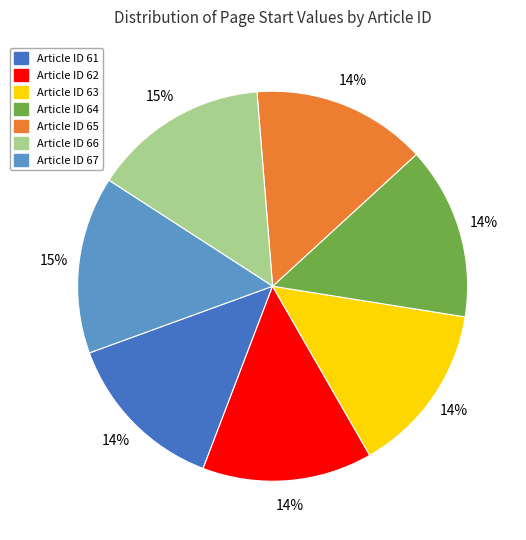

True or false: Article ID 61 accounts for 14% of the total.

True